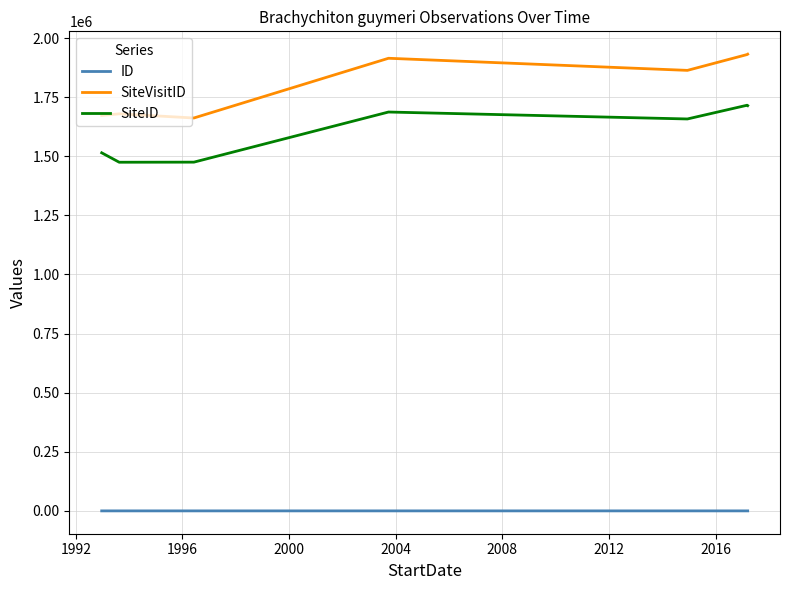

What is the difference between the maximum and minimum values in the SiteID series?

241133